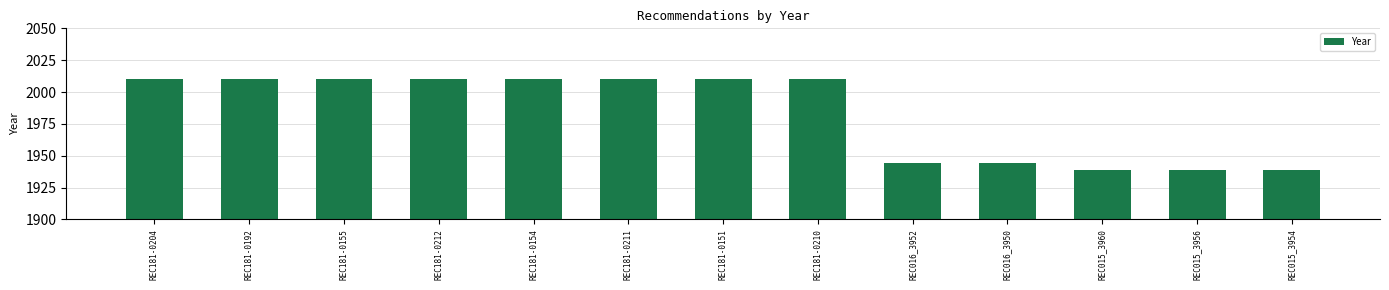

The value at REC015_3956 is 1939. True or false?

True